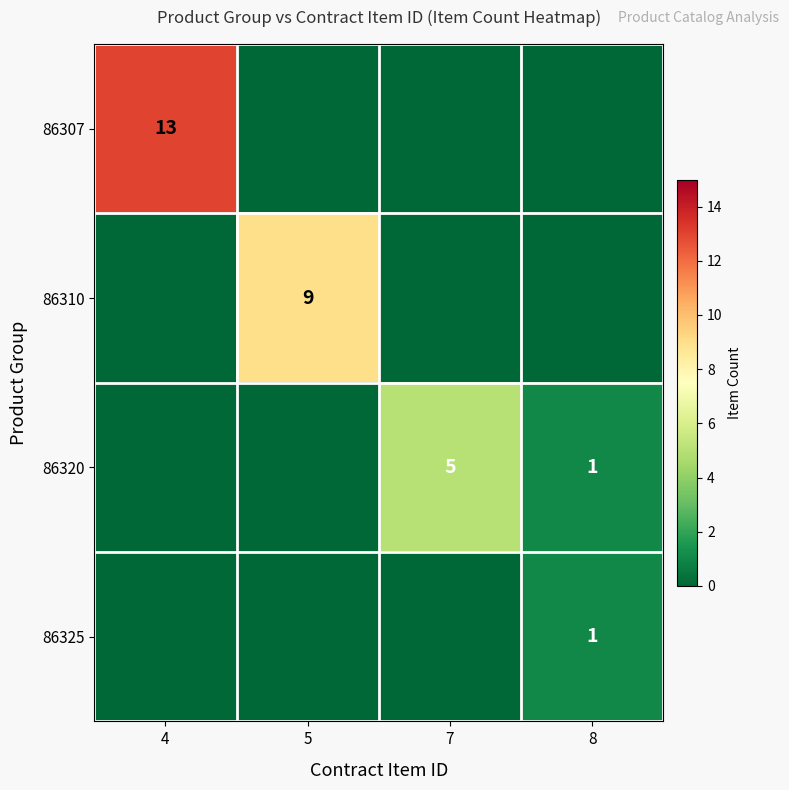

The 86320 series shows 1 at 8. True or false?

True